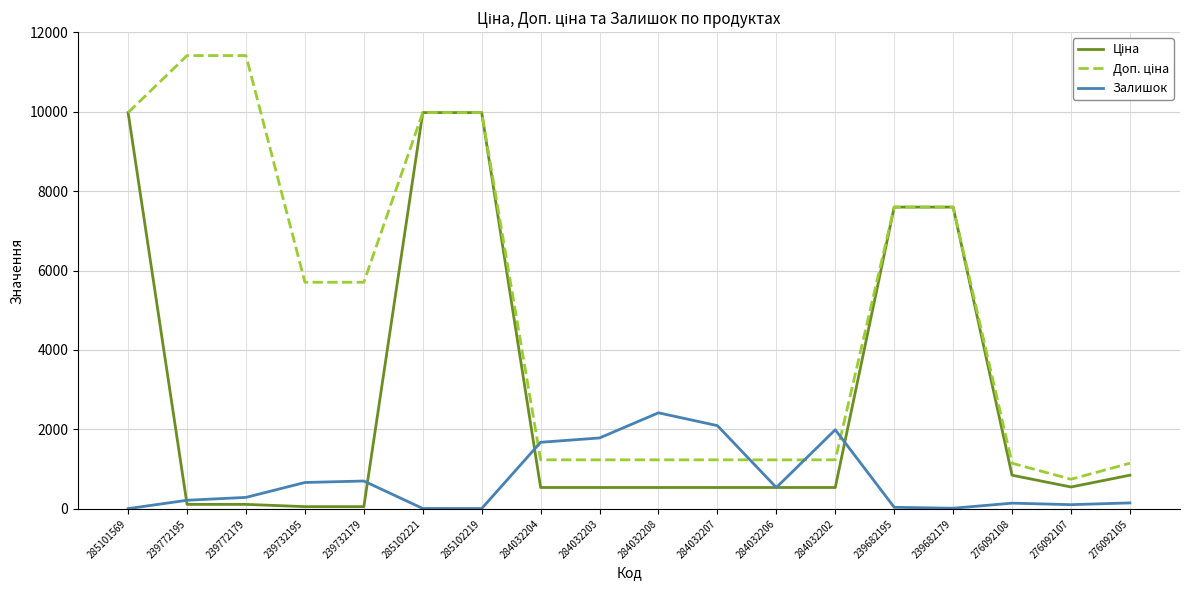

True or false: Залишок has a value of 702.0 at 239732179.

True